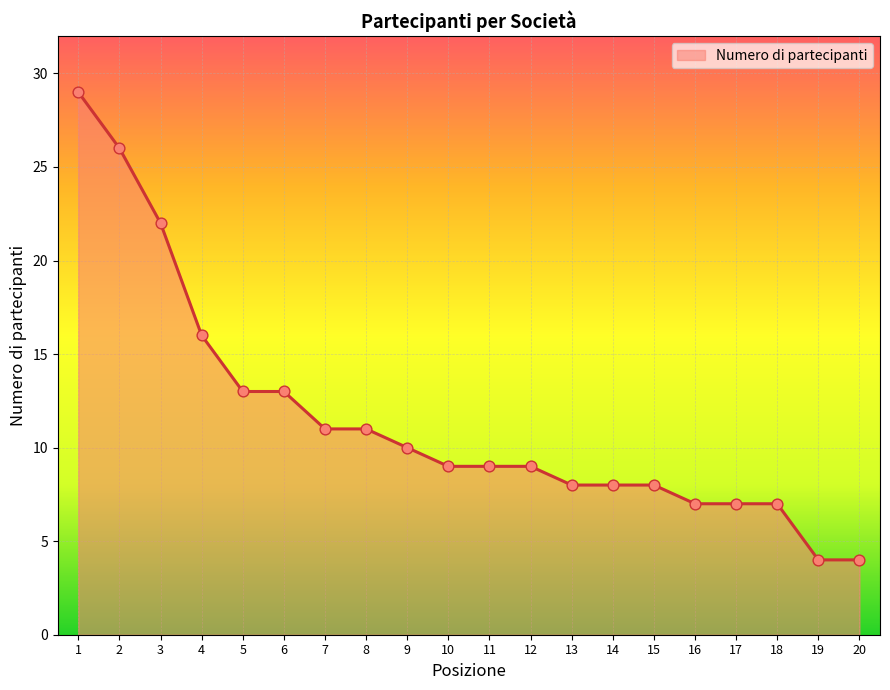

What is the change in value from 2 to 17?

-19